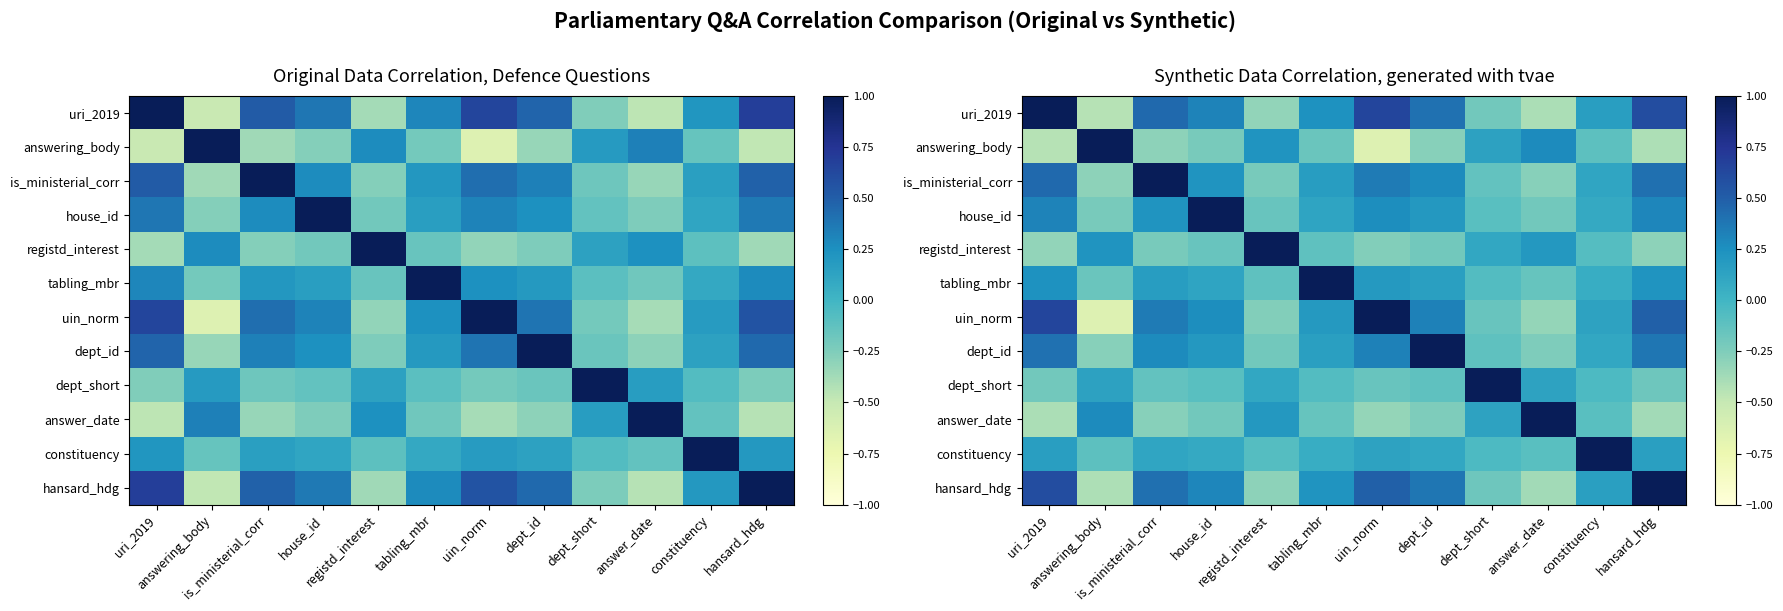

List the labels in order of answering_body value, largest first.

answering_body, answer_date, registd_interest, dept_short, constituency, tabling_mbr, house_id, dept_id, is_ministerial_corr, hansard_hdg, uri_2019, uin_norm